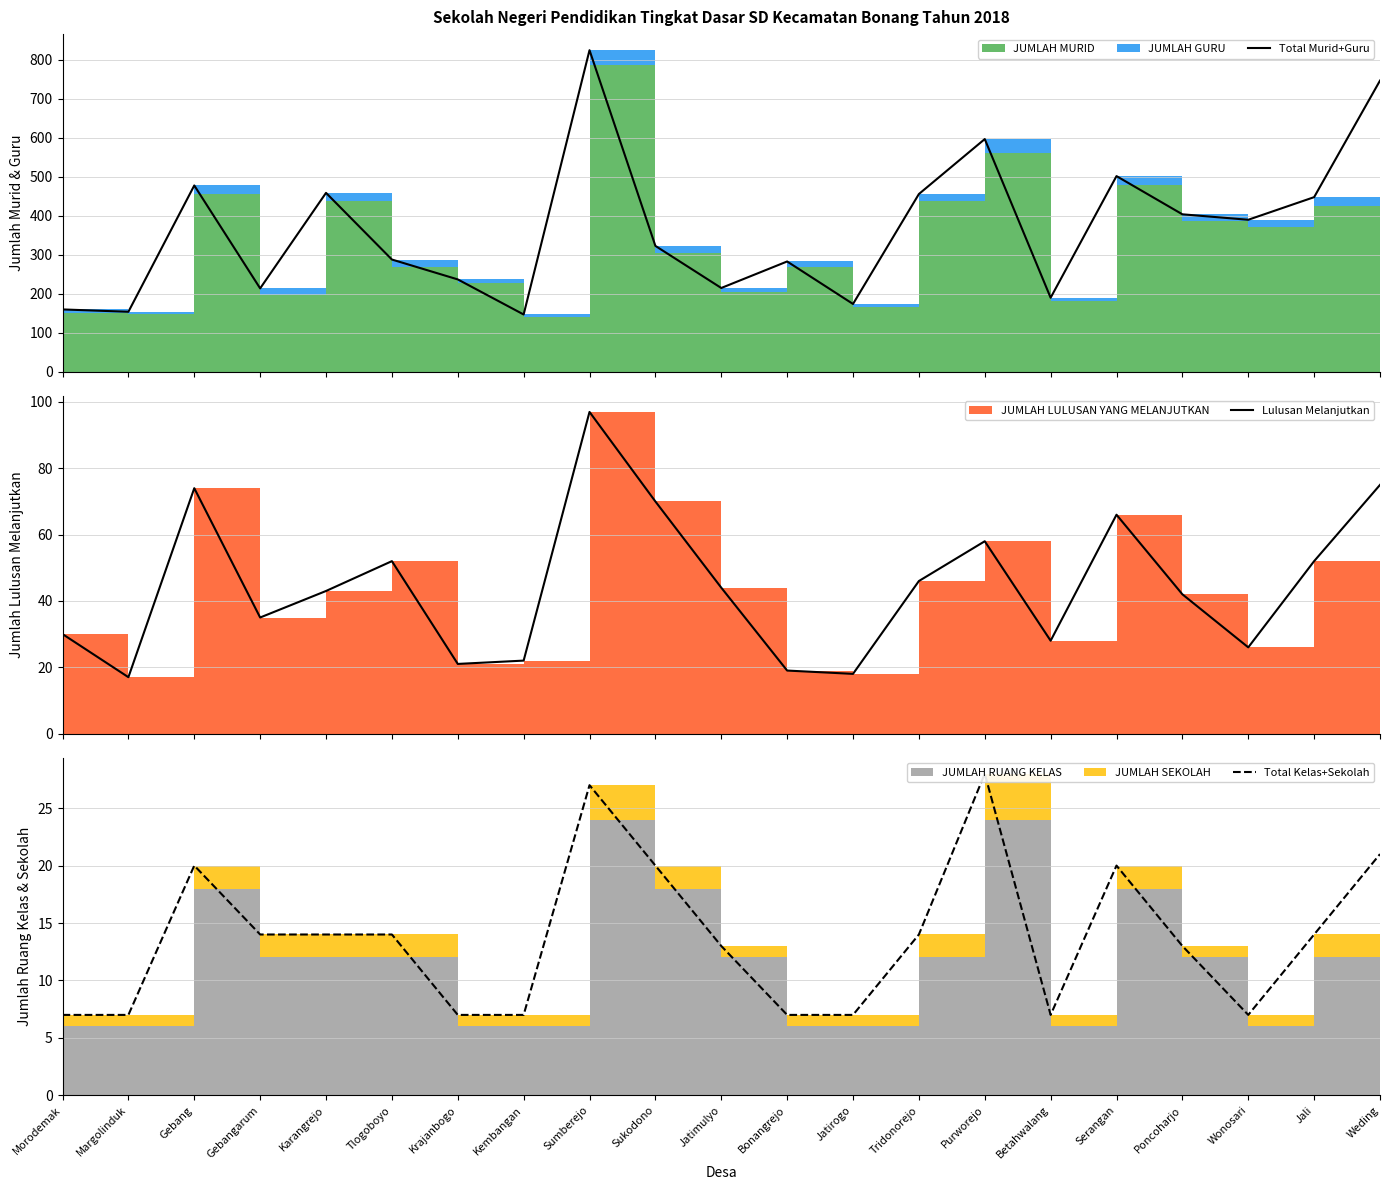

At which label does Total Murid+Guru reach its peak?

Sumberejo